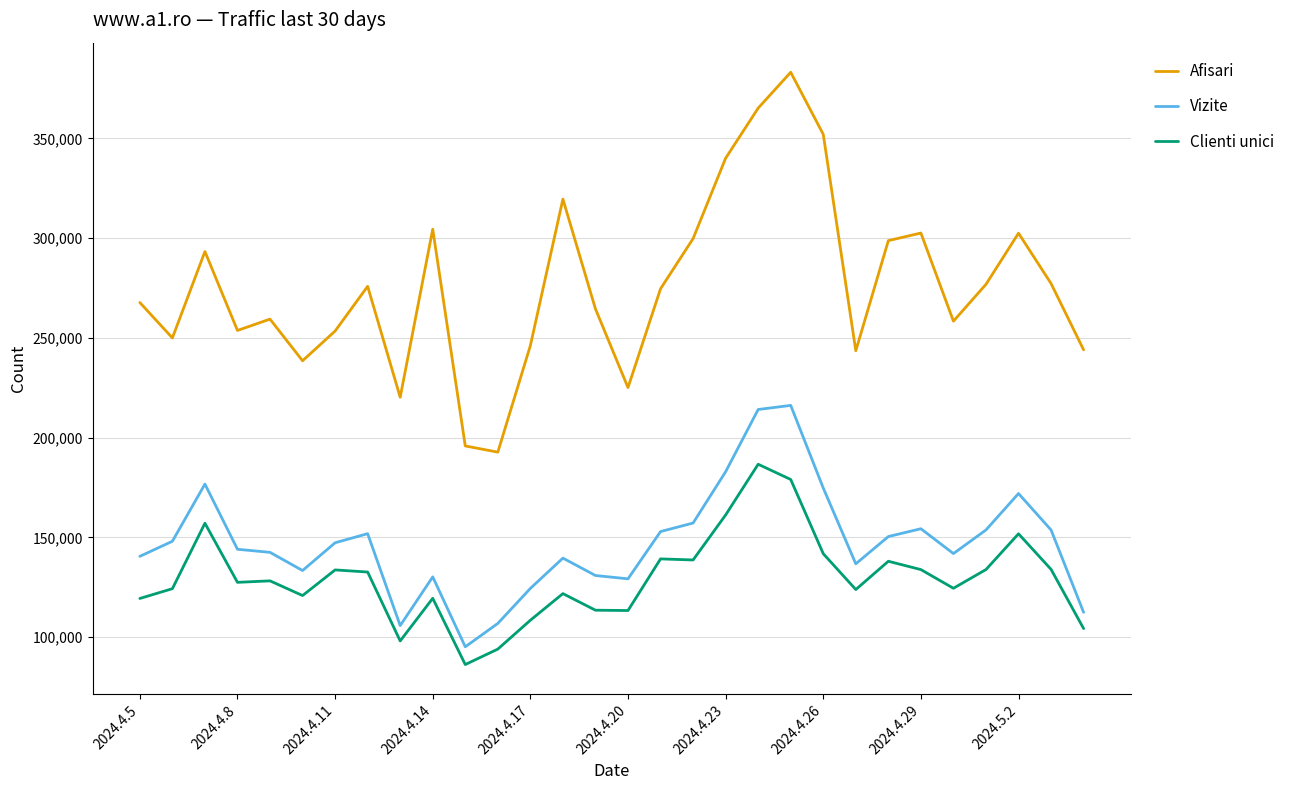

What is the difference between the maximum and minimum values in the Clienti unici series?

100381